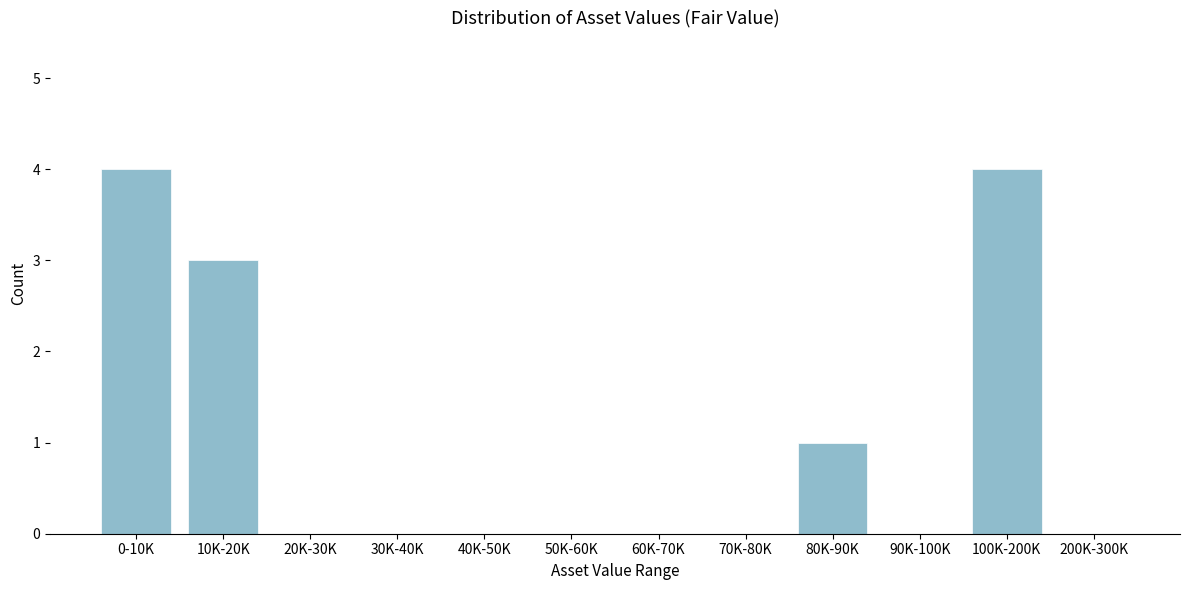

Reading left to right, extract all data points from this chart.

0-10K=4	10K-20K=3	20K-30K=0	30K-40K=0	40K-50K=0	50K-60K=0	60K-70K=0	70K-80K=0	80K-90K=1	90K-100K=0	100K-200K=4	200K-300K=0